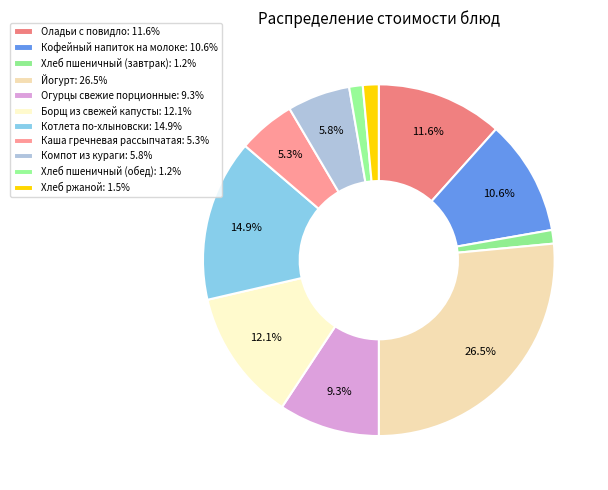

The Хлеб пшеничный (завтрак) slice represents 10% of the pie. True or false?

False